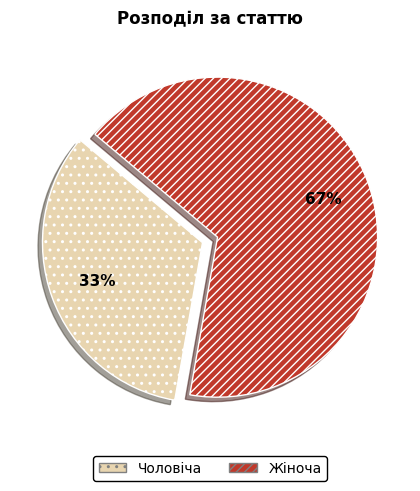

Which slice is the smallest?

Чоловіча